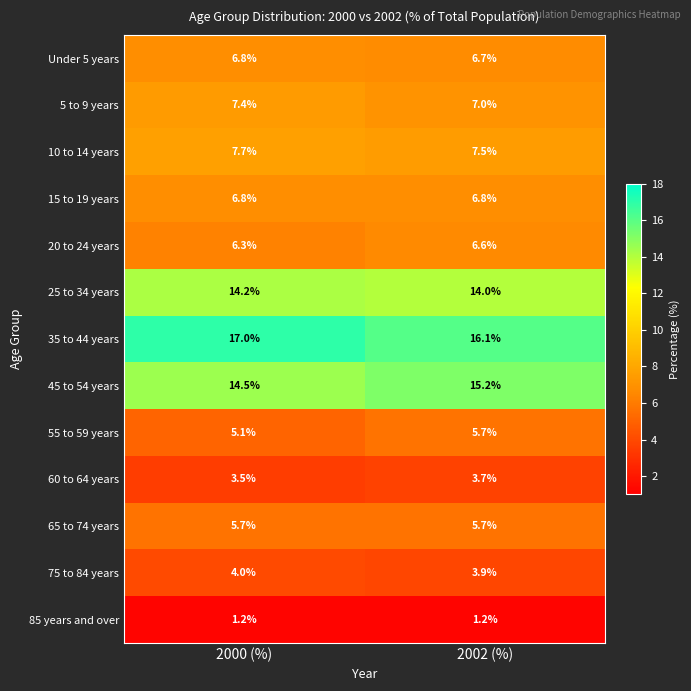

What is the spread (max minus min) of values at 2000 (%)?

15.8